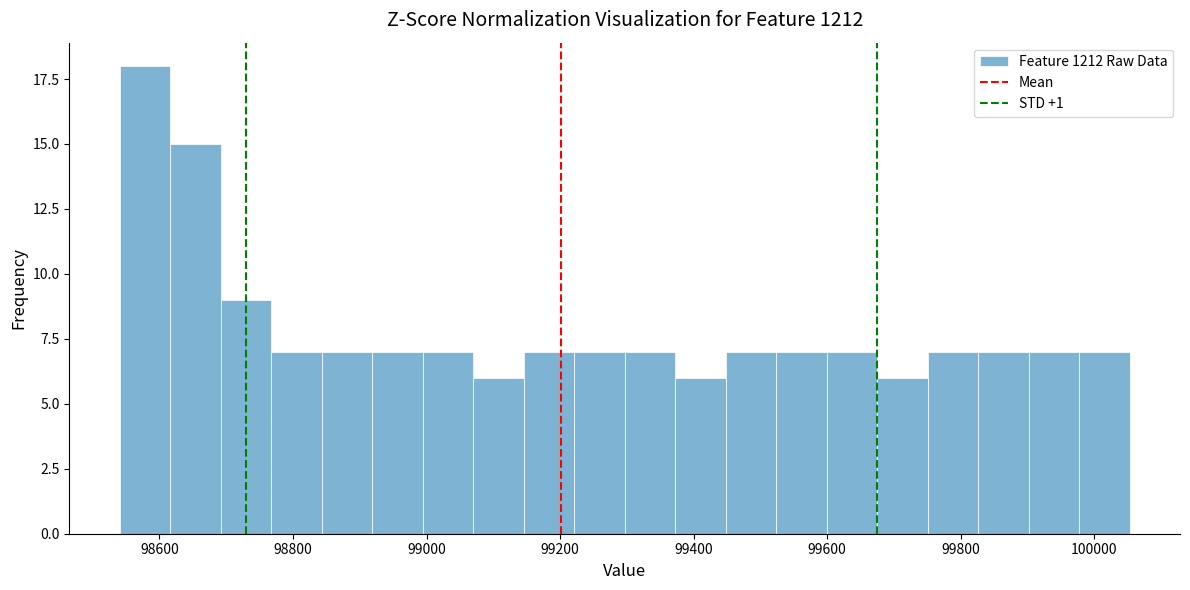

Read against the x-axis, roughly where is the centre of the tallest bar?

98580